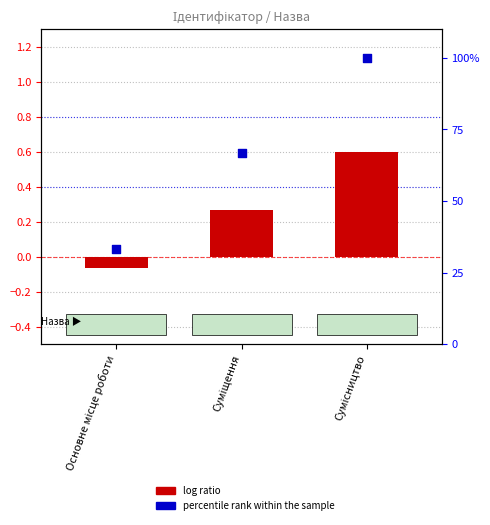

Which series has the widest spread of Y values?

percentile rank within the sample